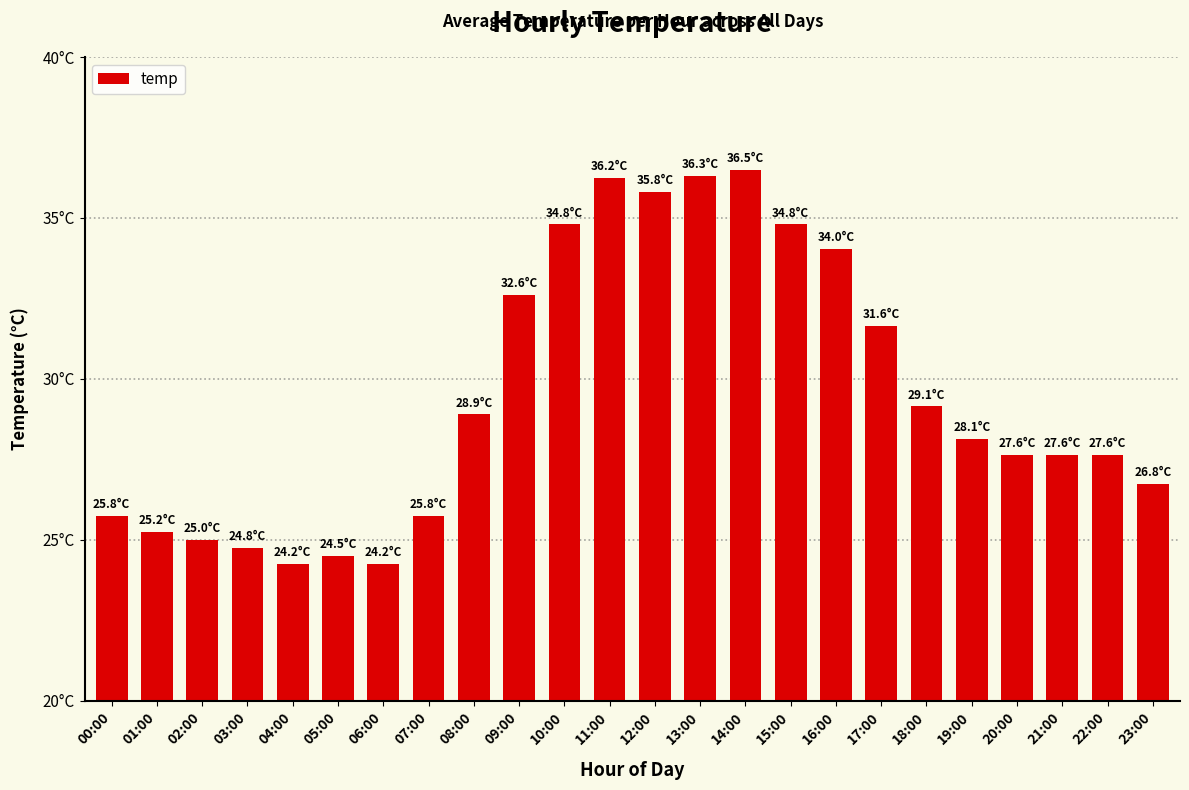

Does the chart contain any negative values?

No